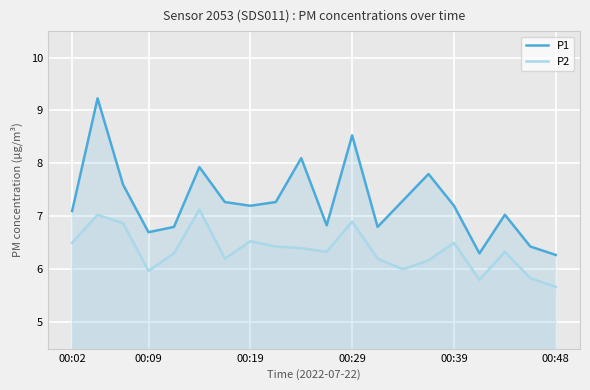

How many interior local valleys does the P2 series have?

5